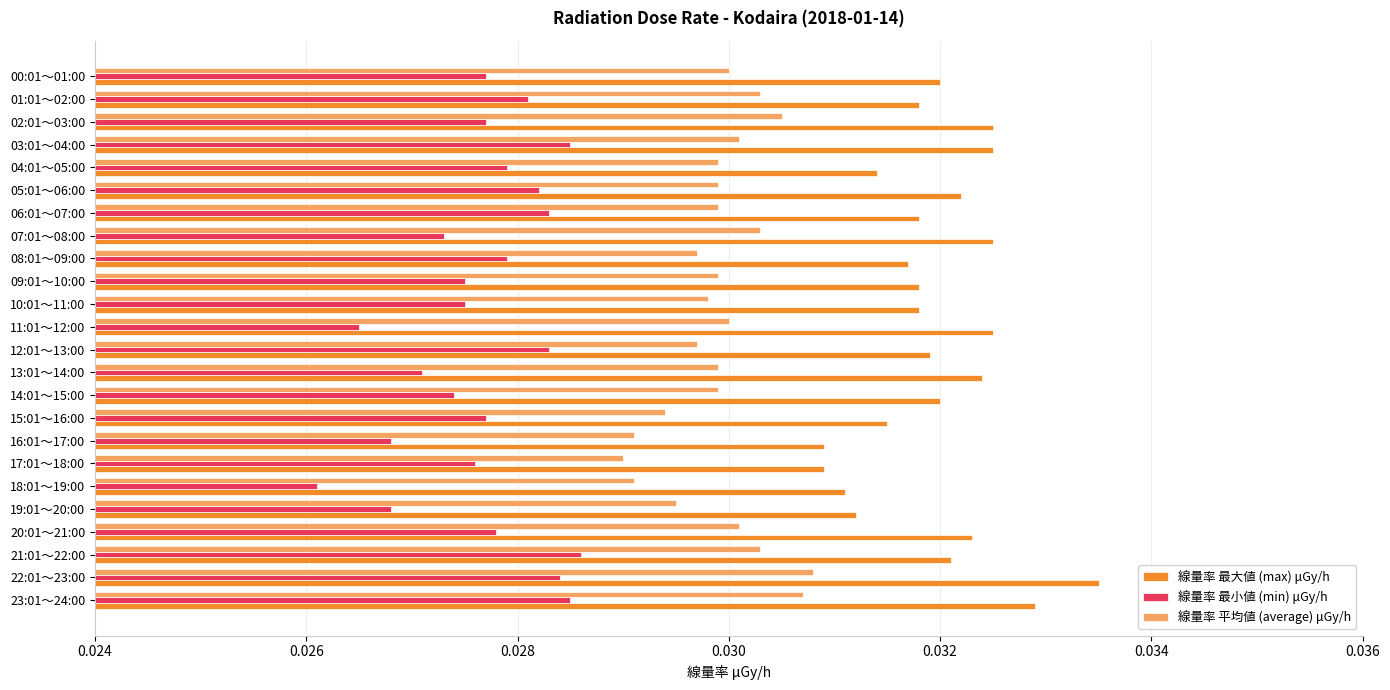

At which label does 線量率 最小値 (min) μGy/h reach its peak?

21:01～22:00